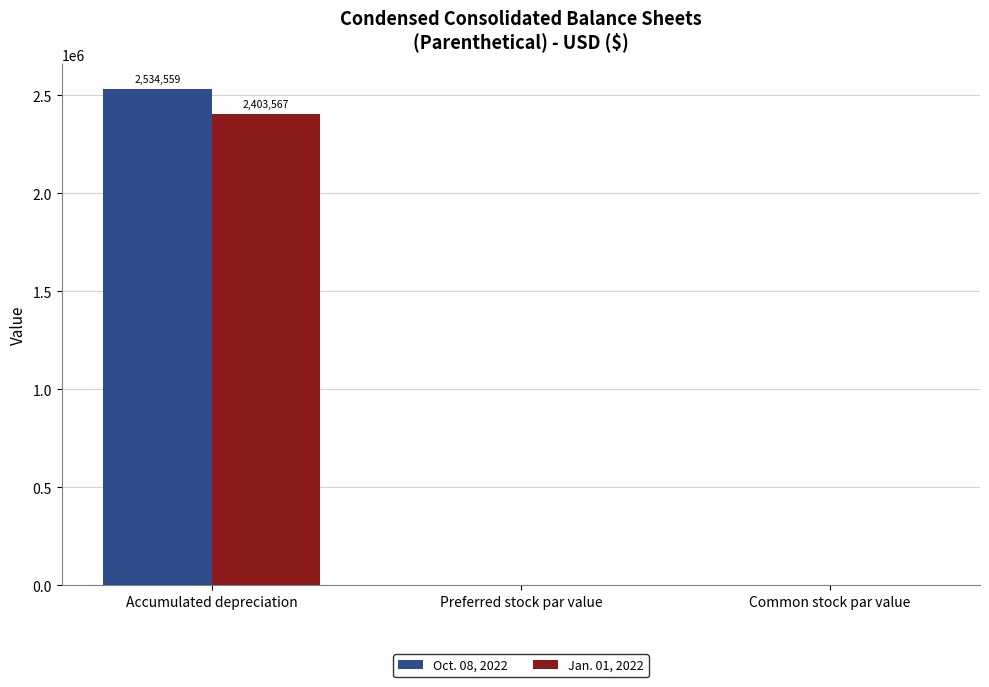

What are all the series names shown in the legend?

Oct. 08, 2022, Jan. 01, 2022